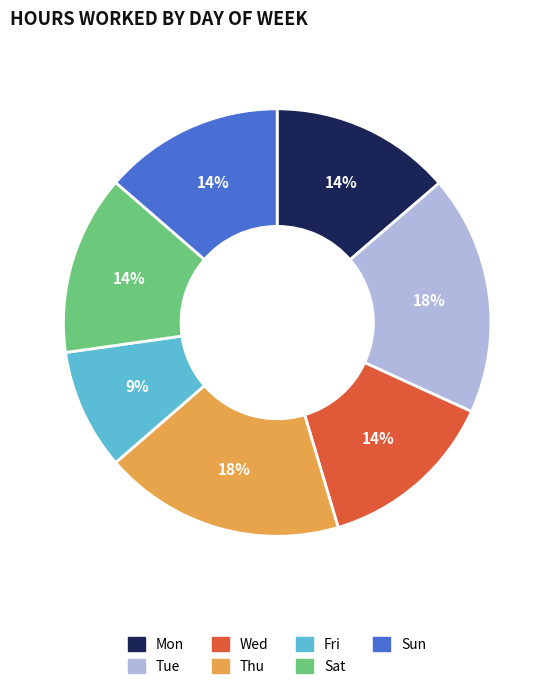

Do Thu and Mon together represent more than half of the pie?

No